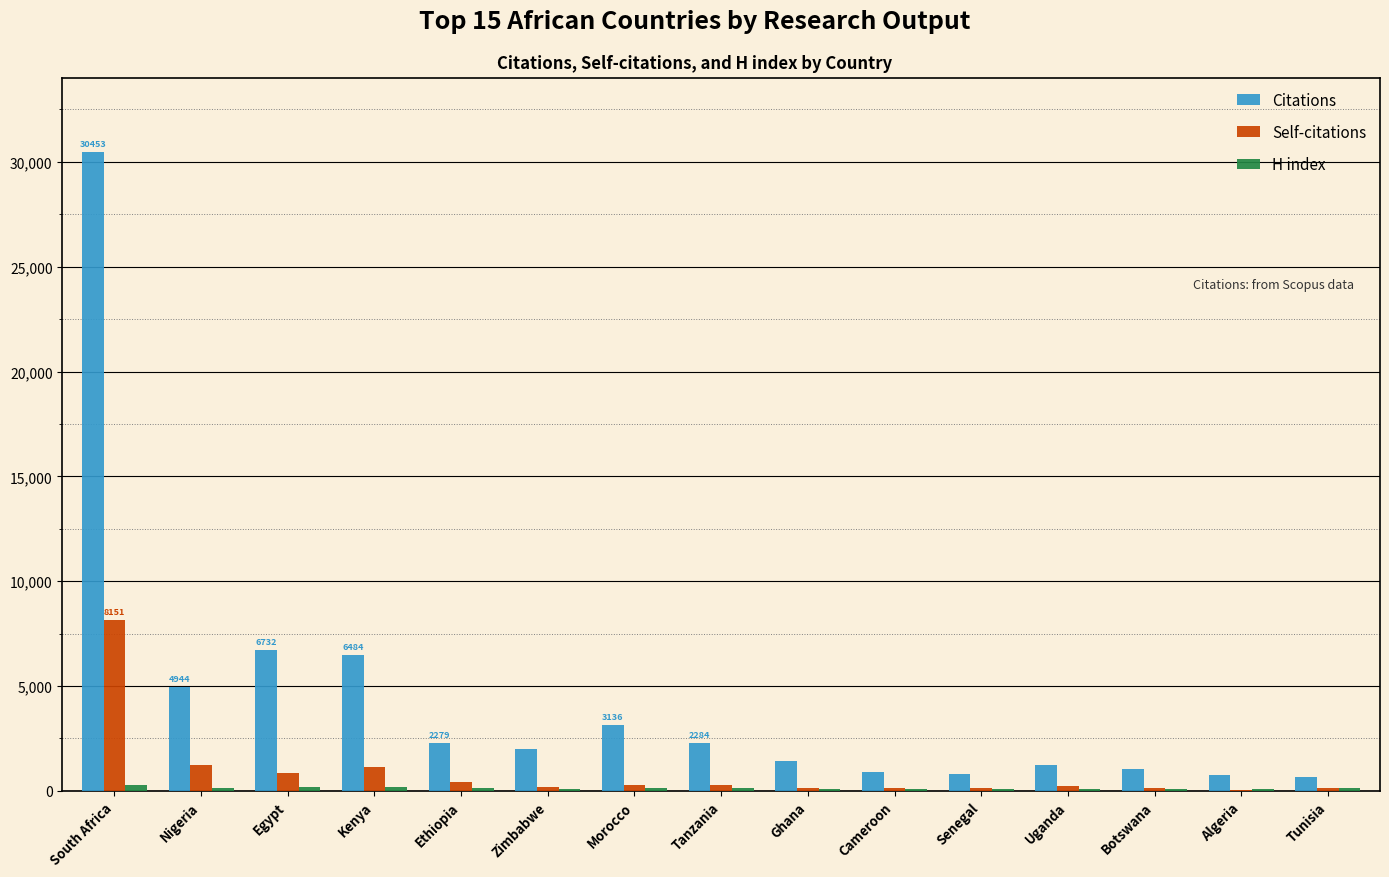

What is the highest value of the Citations series?

30453